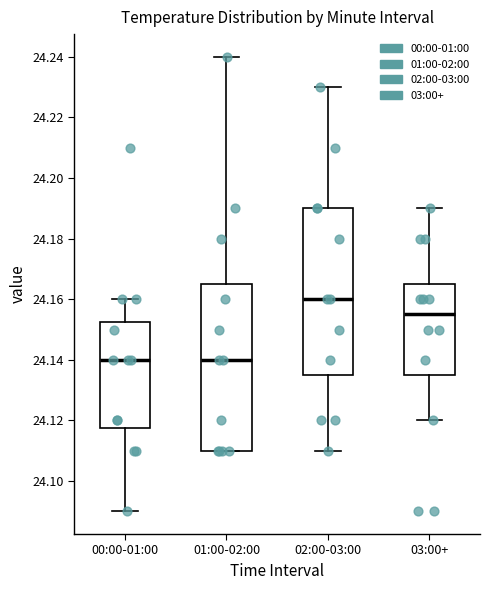

Where is the upper edge of the box for 02:00-03:00 on the y-axis? The values are not printed on the chart, so give them approximately, as read against the axis.

24.190